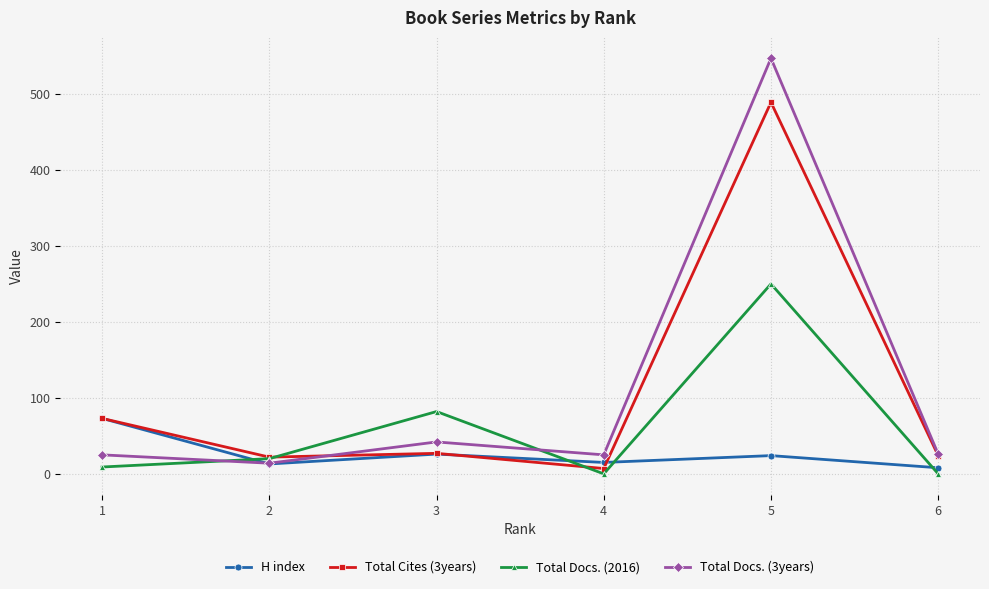

Which series has the largest total across all categories?

Total Docs. (3years)